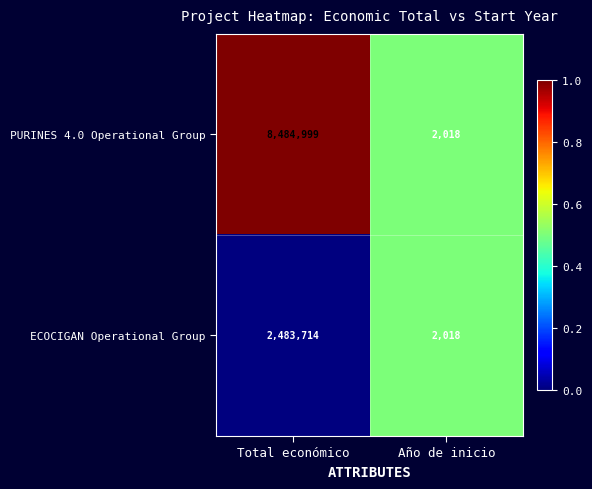

List the labels in order of ECOCIGAN Operational Group value, largest first.

Total económico, Año de inicio